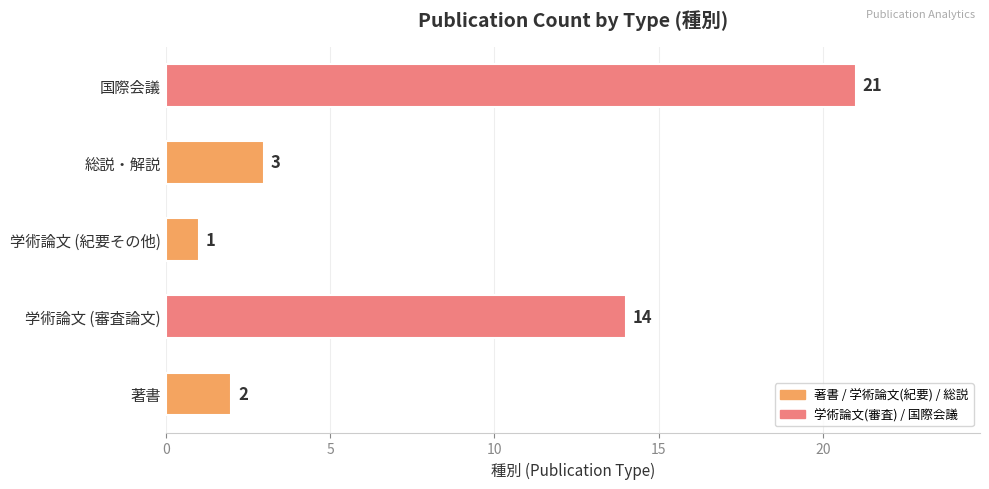

What position from the right is 著書?

5